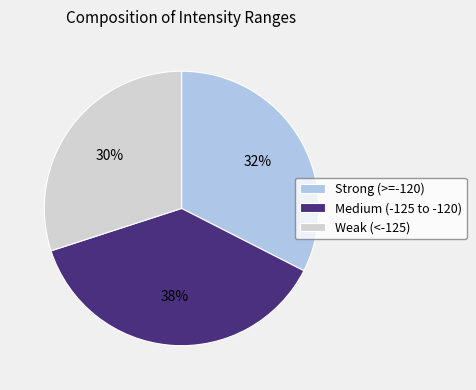

Between Strong (>=-120) and Medium (-125 to -120), which is larger?

Medium (-125 to -120)